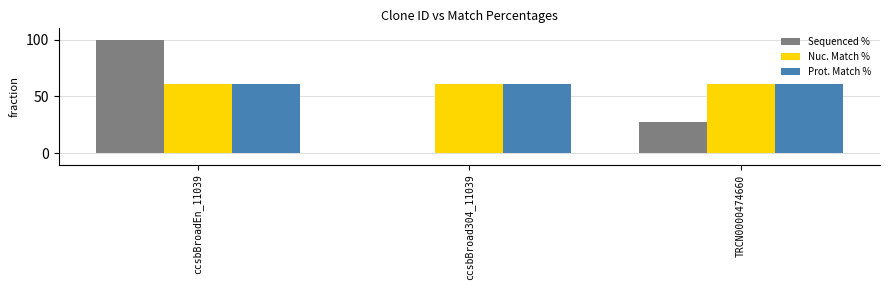

What is the total value across all series at ccsbBroadEn_11039?

221.9